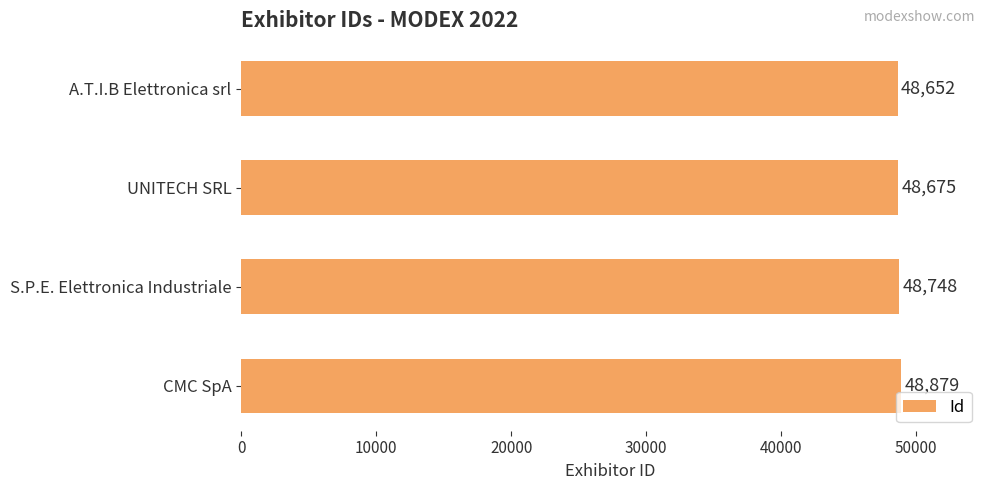

What is the ratio of the value at CMC SpA to the value at S.P.E. Elettronica Industriale?

1.0